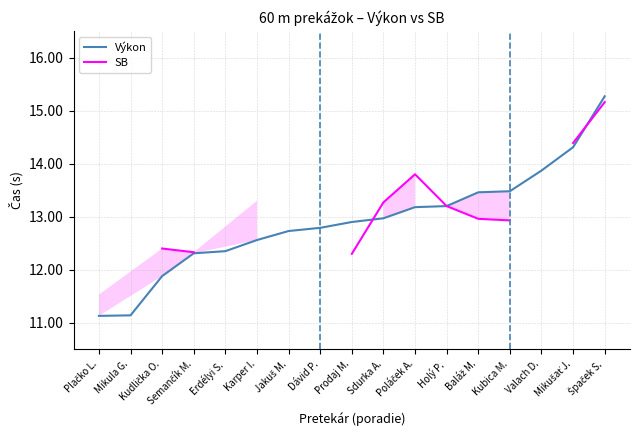

Which series has the largest total across all categories?

Výkon